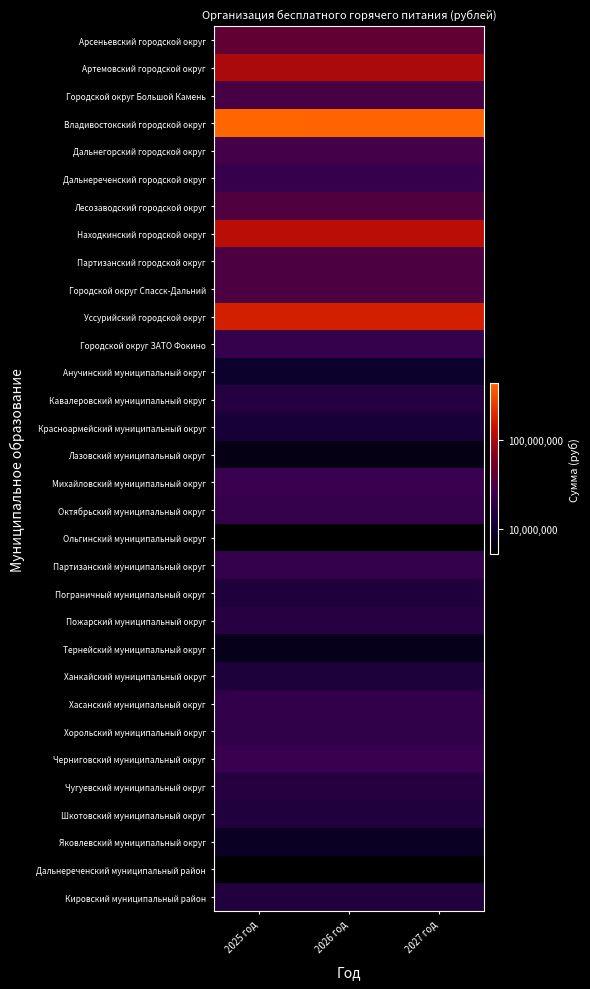

What is the total value across all series at 2025 год?

1353504202.5